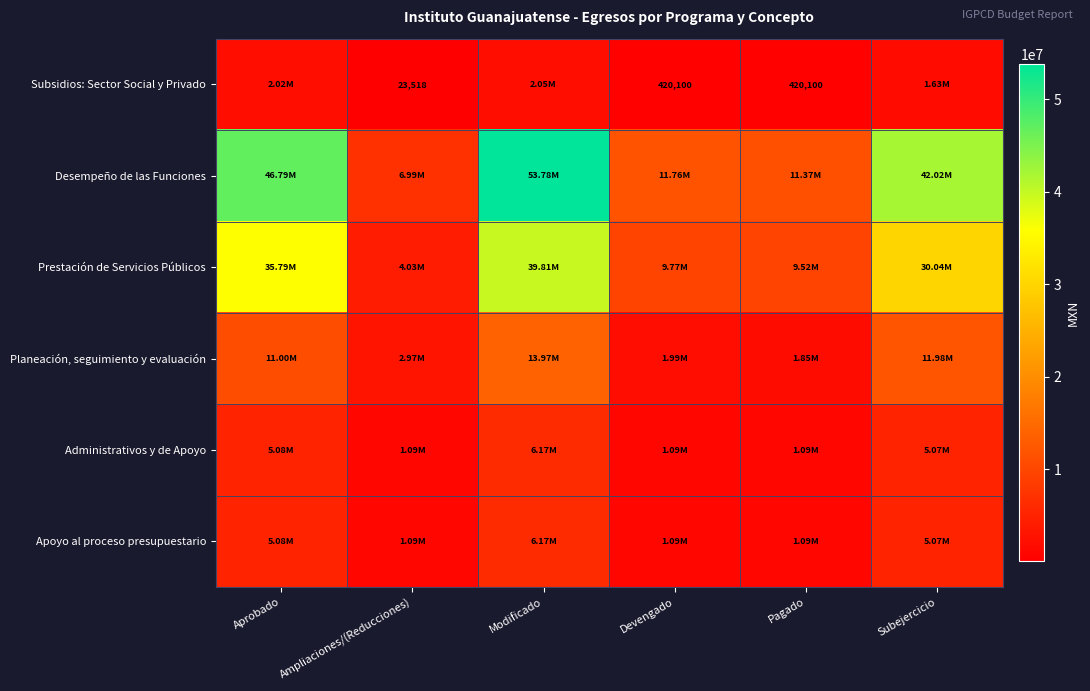

Between Ampliaciones/(Reducciones) and Pagado, which series saw the biggest shift?

Prestación de Servicios Públicos